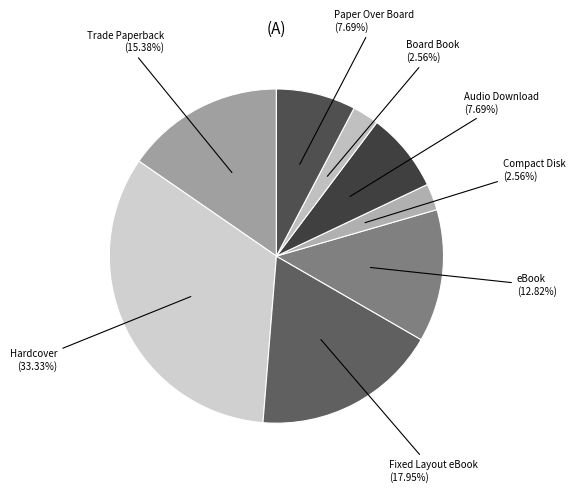

How many slices are in this pie chart?

8